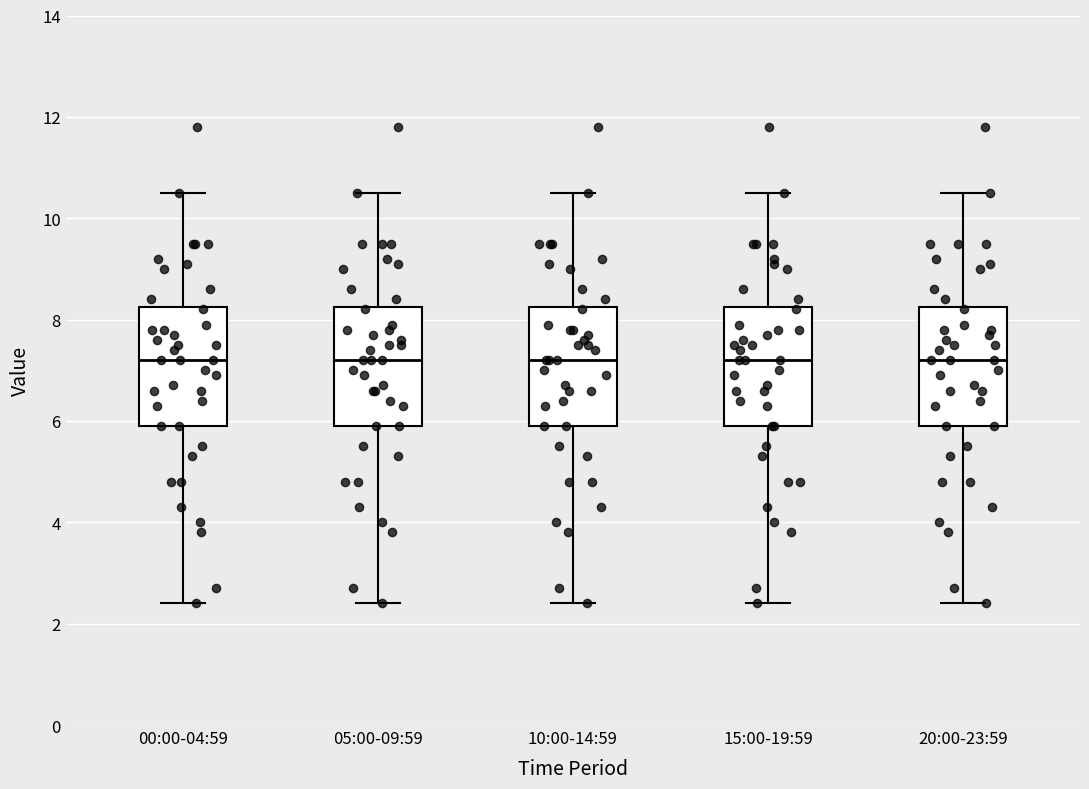

Reading left to right, transcribe this box plot: for each box, give where its median line is, the range the box spans, and where its two whiskers end, as read against the y-axis. The values are not printed on the chart, so give them approximately, as read against the axis.

00:00-04:59: median 7.2, box 6.0 to 8.2, whiskers 2.4 to 10.6
05:00-09:59: median 7.2, box 6.0 to 8.2, whiskers 2.4 to 10.6
10:00-14:59: median 7.2, box 6.0 to 8.2, whiskers 2.4 to 10.6
15:00-19:59: median 7.2, box 6.0 to 8.2, whiskers 2.4 to 10.6
20:00-23:59: median 7.2, box 6.0 to 8.2, whiskers 2.4 to 10.6